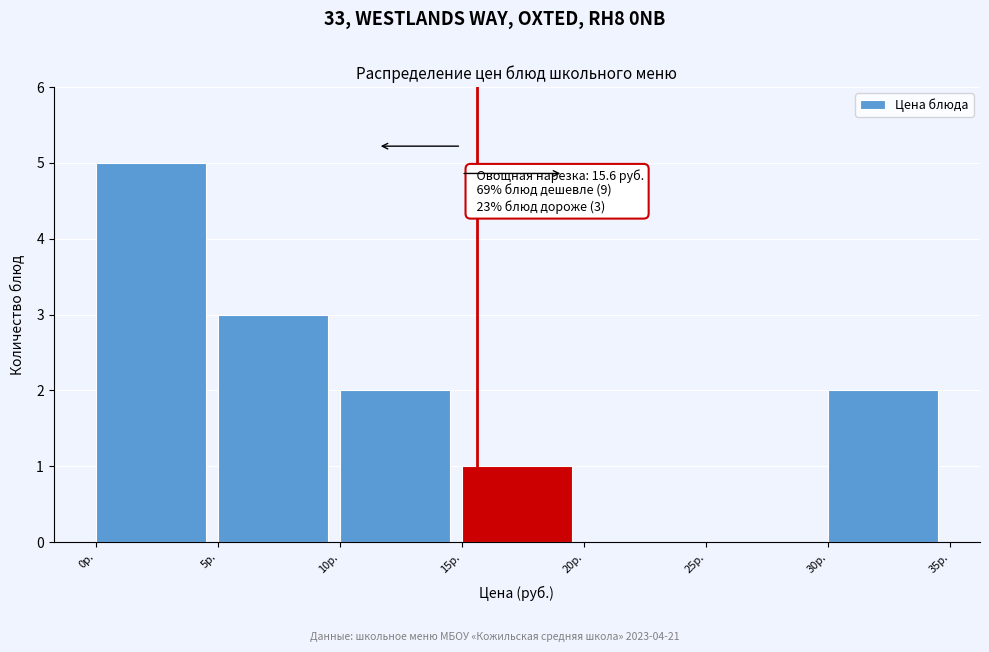

Which range on the x-axis has the tallest bar?

0 to 5